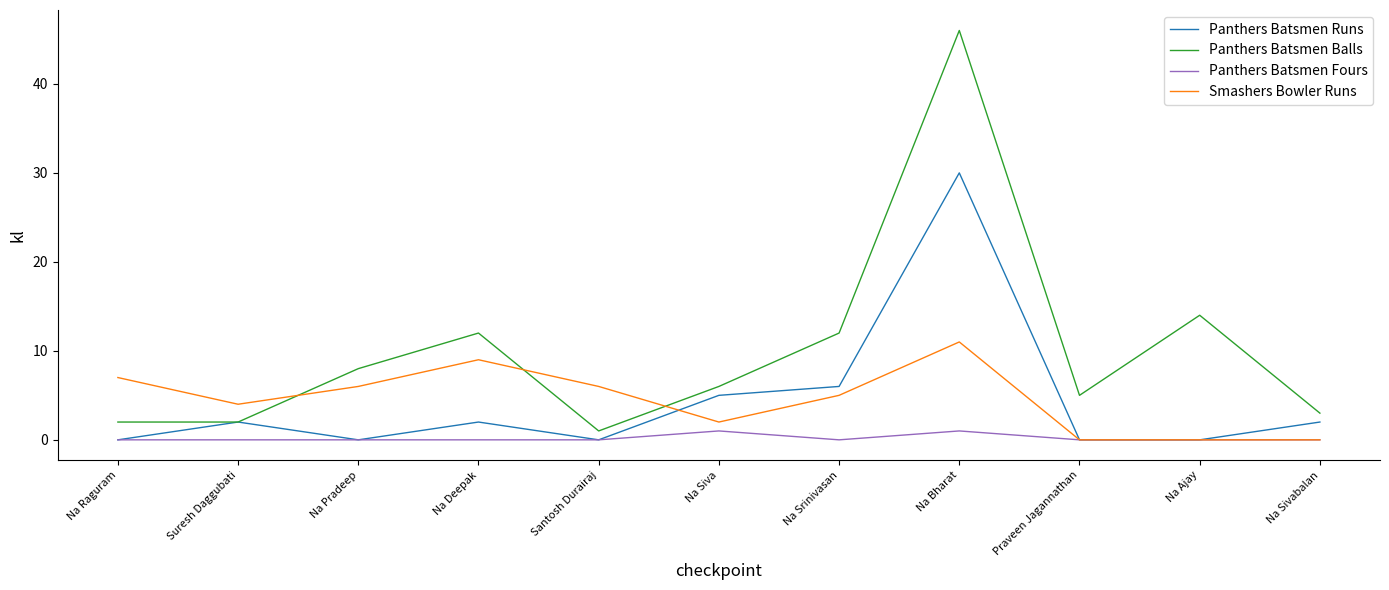

Reading left to right, transcribe all the data shown in this chart.

Panthers Batsmen Runs: Na Raguram=0	Suresh Daggubati=2	Na Pradeep=0	Na Deepak=2	Santosh Durairaj=0	Na Siva=5	Na Srinivasan=6	Na Bharat=30	Praveen Jagannathan=0	Na Ajay=0	Na Sivabalan=2
Panthers Batsmen Balls: Na Raguram=2	Suresh Daggubati=2	Na Pradeep=8	Na Deepak=12	Santosh Durairaj=1	Na Siva=6	Na Srinivasan=12	Na Bharat=46	Praveen Jagannathan=5	Na Ajay=14	Na Sivabalan=3
Panthers Batsmen Fours: Na Raguram=0	Suresh Daggubati=0	Na Pradeep=0	Na Deepak=0	Santosh Durairaj=0	Na Siva=1	Na Srinivasan=0	Na Bharat=1	Praveen Jagannathan=0	Na Ajay=0	Na Sivabalan=0
Smashers Bowler Runs: Na Raguram=7	Suresh Daggubati=4	Na Pradeep=6	Na Deepak=9	Santosh Durairaj=6	Na Siva=2	Na Srinivasan=5	Na Bharat=11	Praveen Jagannathan=0	Na Ajay=0	Na Sivabalan=0